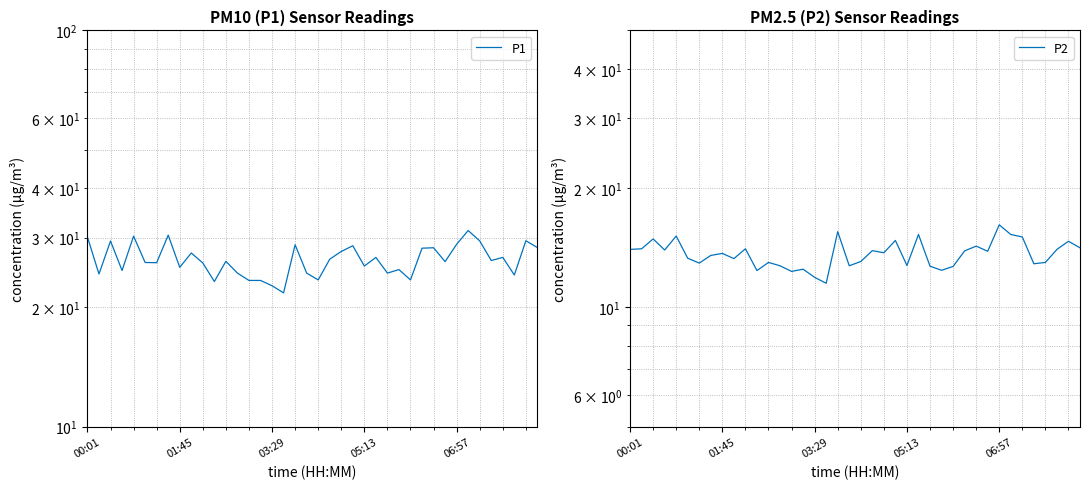

Is it true that P1 equals 30.1 at 00:01?

True